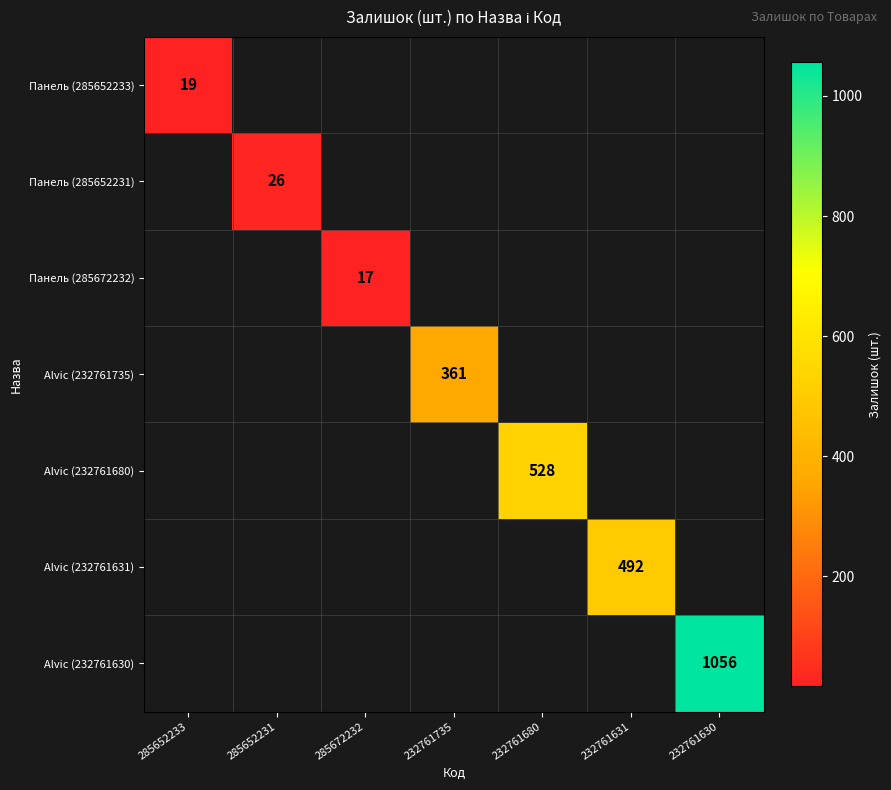

How many categories are shown in the chart?

7